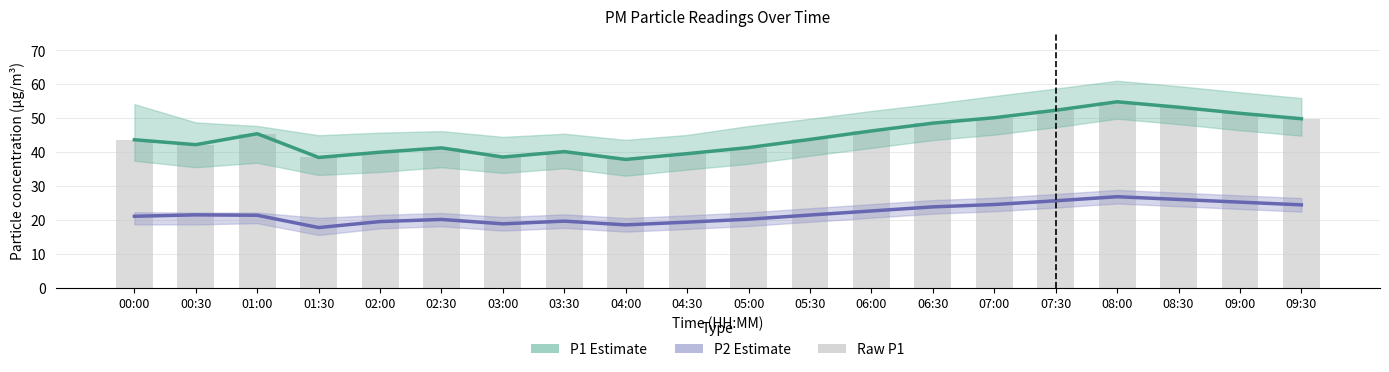

At which category is the sum across all series the highest?

08:00